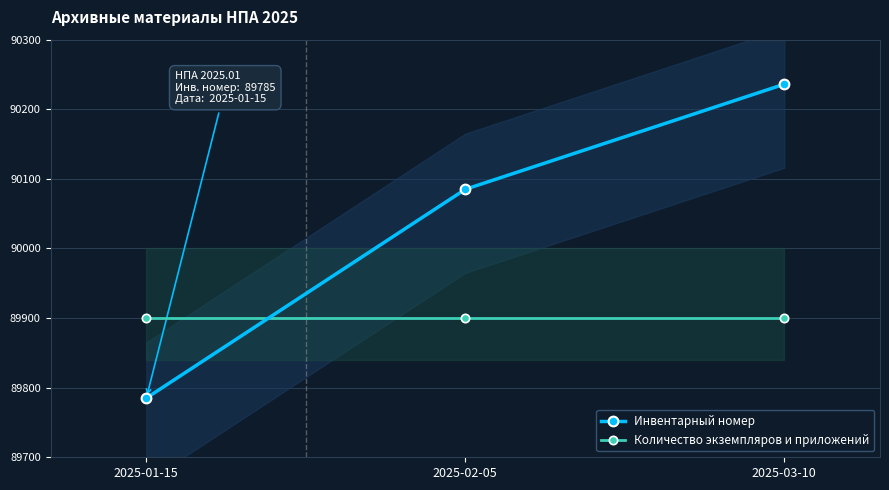

Which series changed the most between 2025-01-15 and 2025-03-10?

Инвентарный номер